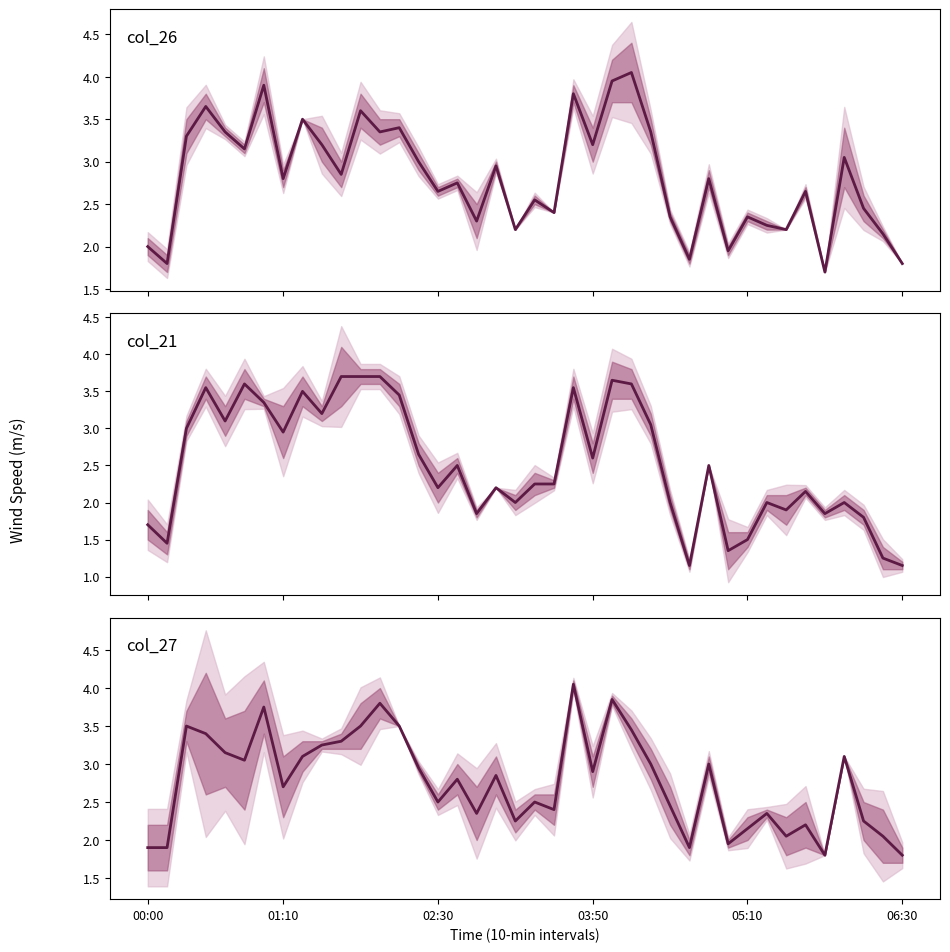

Count the number of data series in this chart.

1